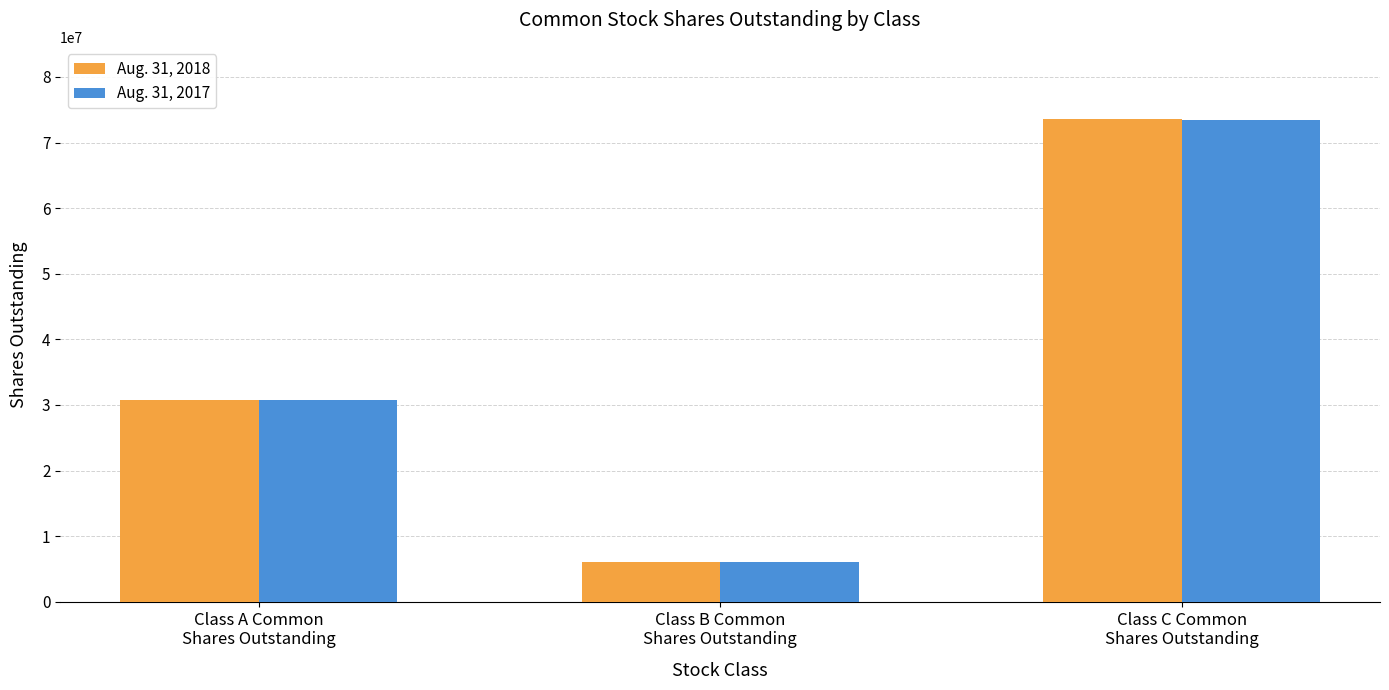

Count the number of categories in the chart.

3